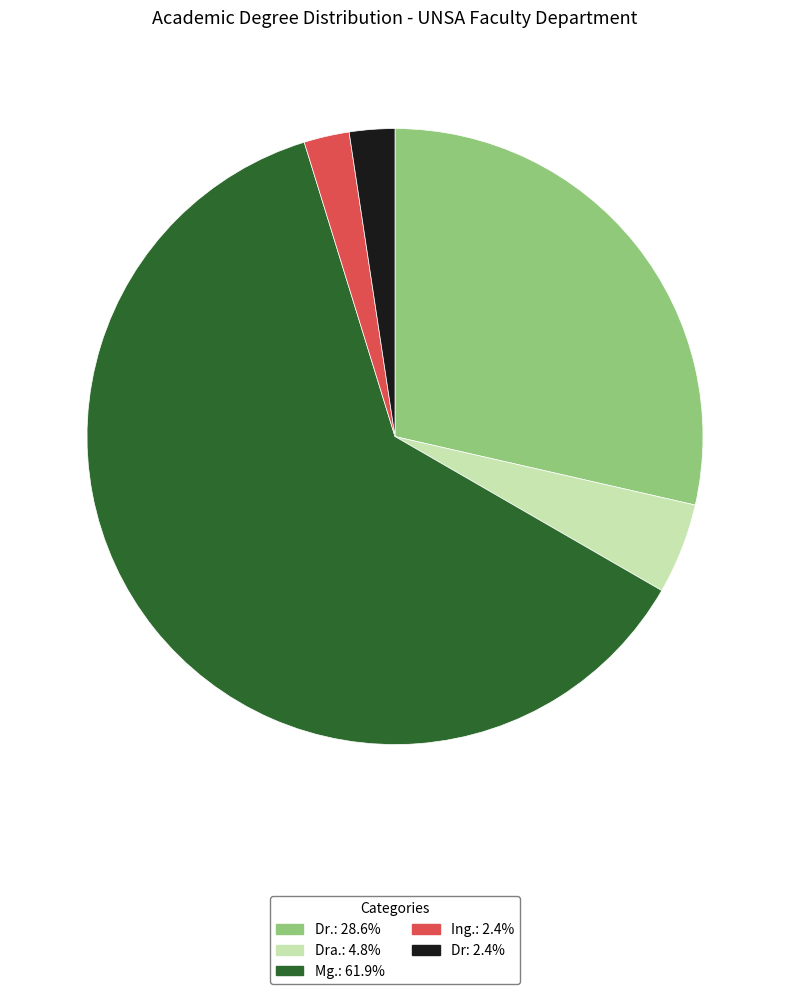

Do Ing.: 2.4% and Dra.: 4.8% together represent more than half of the pie?

No